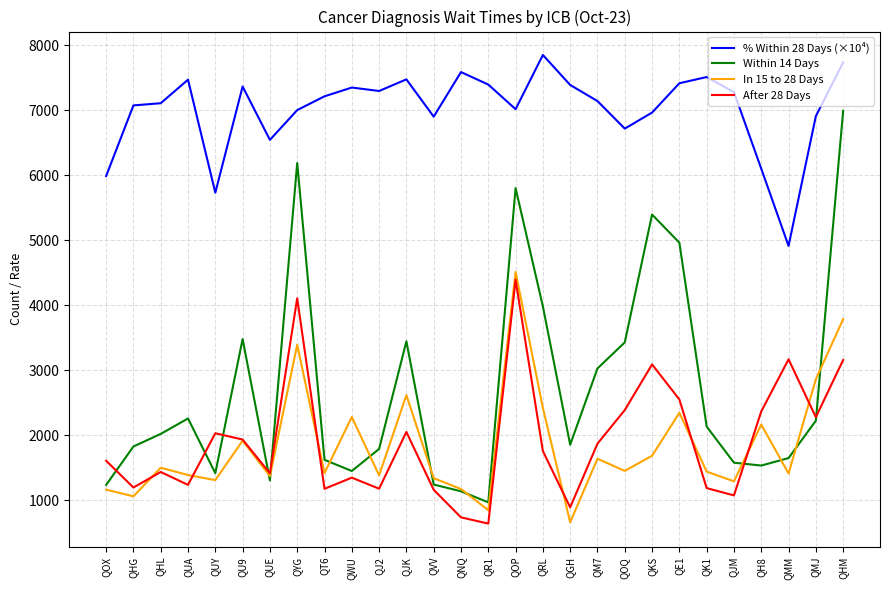

At which label does % Within 28 Days (×10⁴) first exceed 7211?

QUA